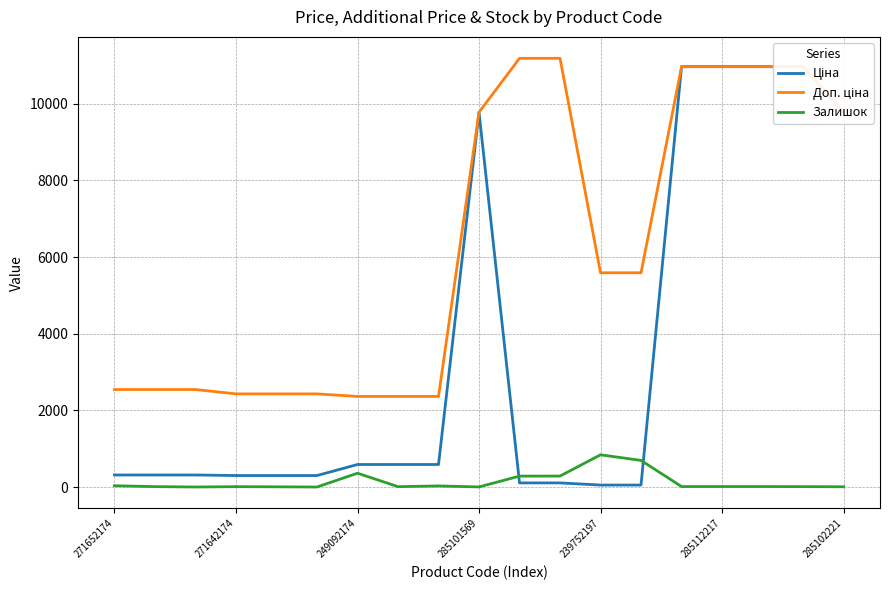

True or false: Залишок and Доп. ціна intersect in this chart.

False